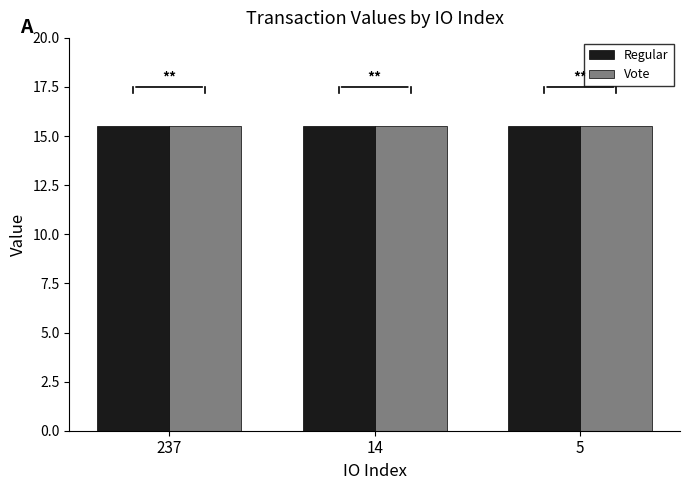

The value of Regular at 237 is 15.5. True or false?

True